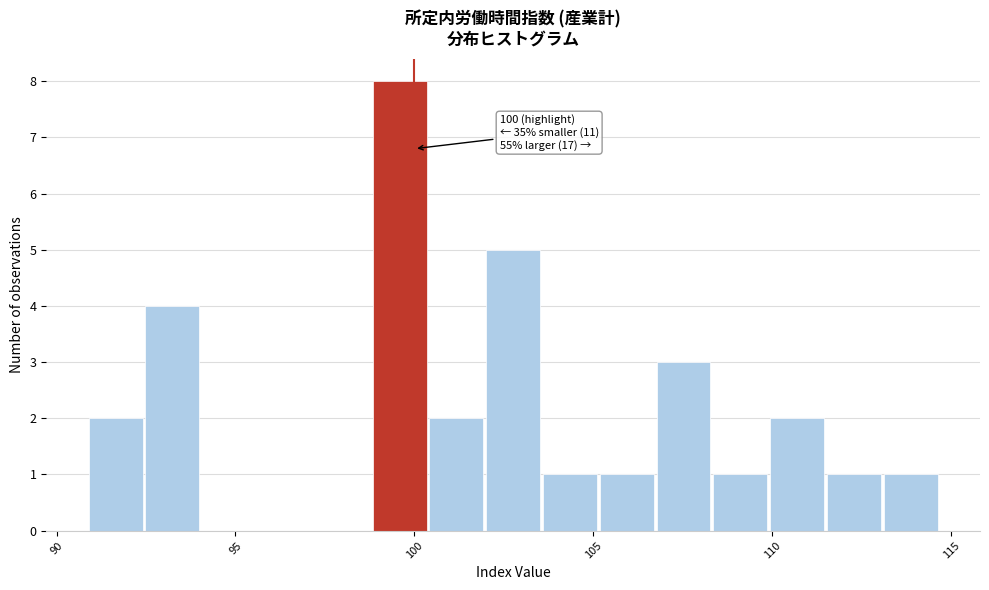

Around what value on the x-axis is the tallest bar? Give the approximate position of its centre, as read against the axis.

99.5